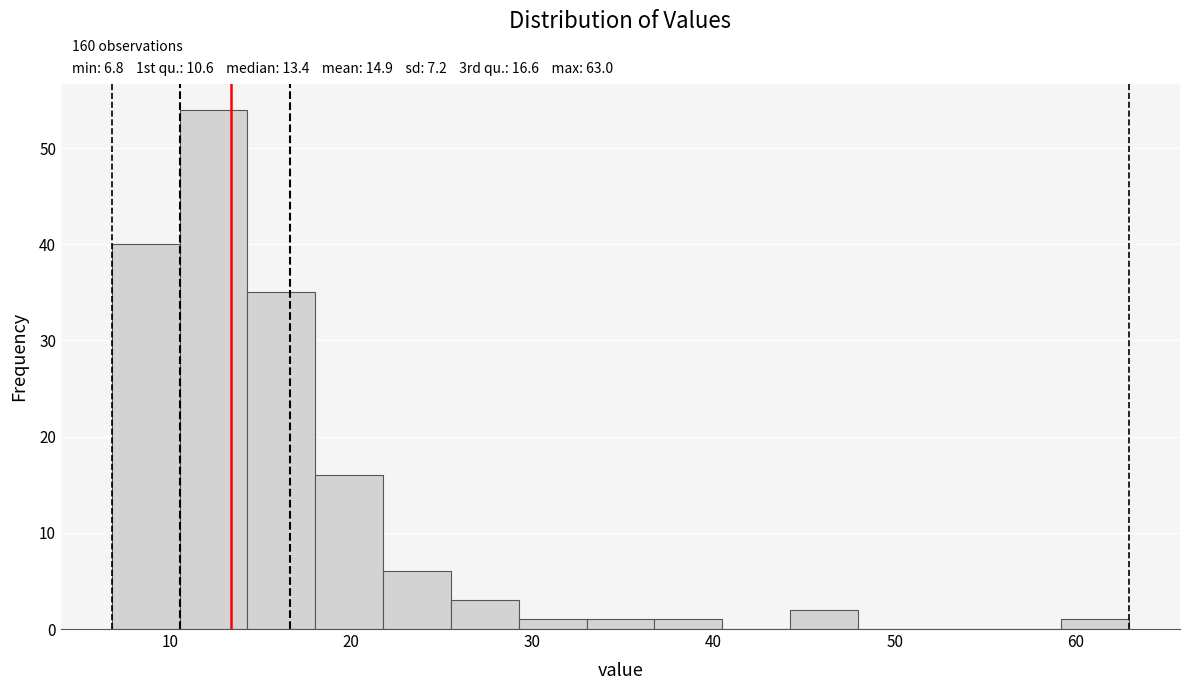

Read against the x-axis, roughly where is the centre of the tallest bar?

12